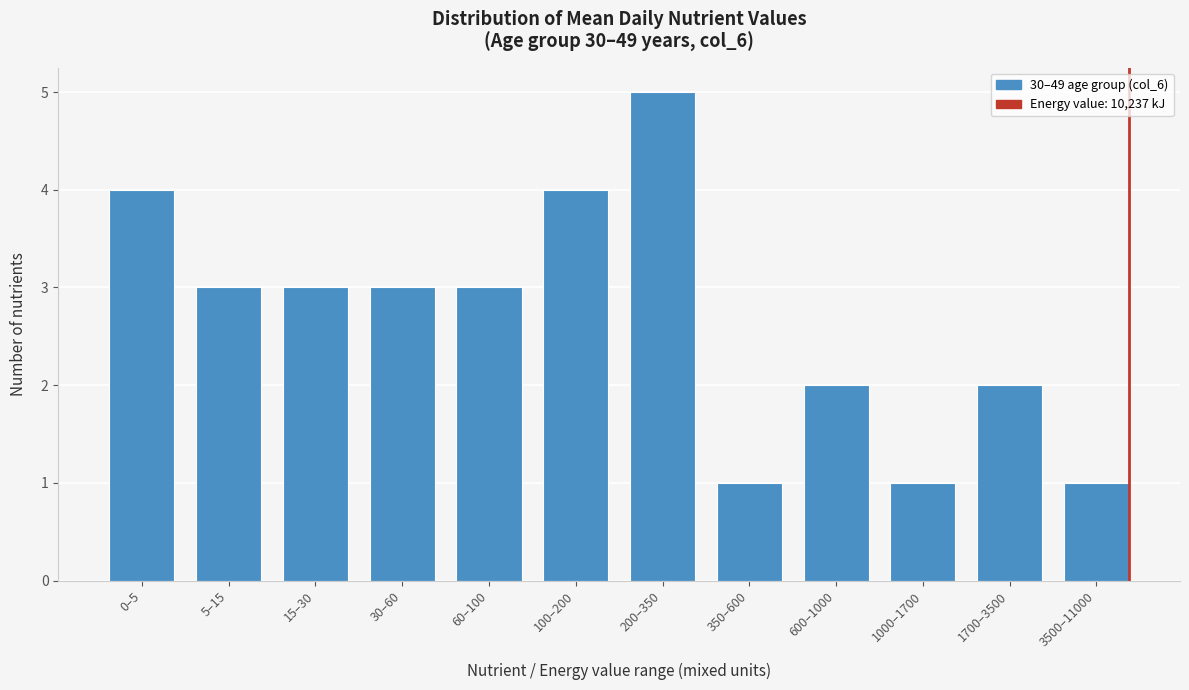

Reading right to left, what are all the values shown in this chart?

1	2	1	2	1	5	4	3	3	3	3	4